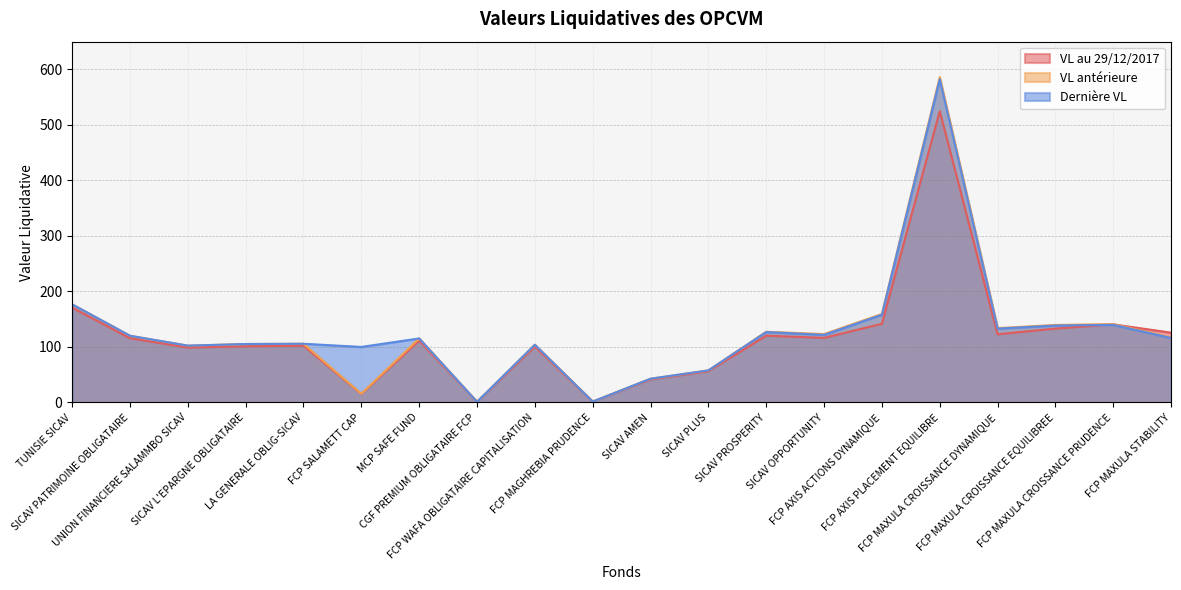

Between FCP AXIS ACTIONS DYNAMIQUE and FCP AXIS PLACEMENT EQUILIBRE, which series saw the biggest shift?

VL antérieure